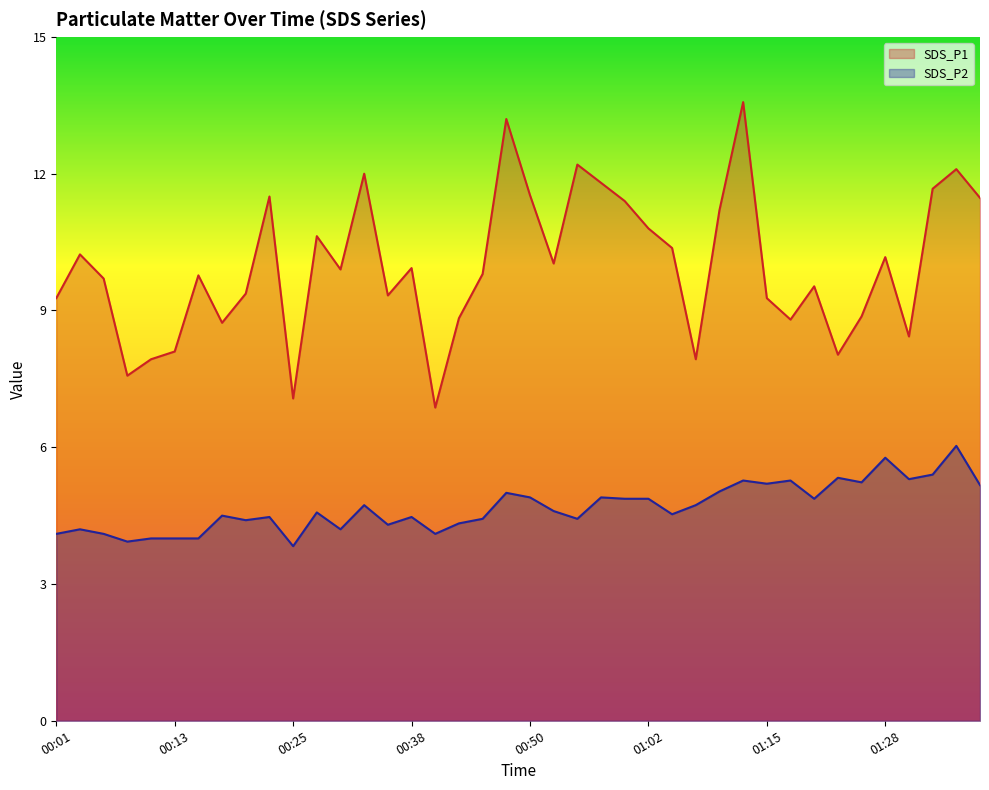

List the series in order of their peak value, lowest first.

SDS_P2, SDS_P1